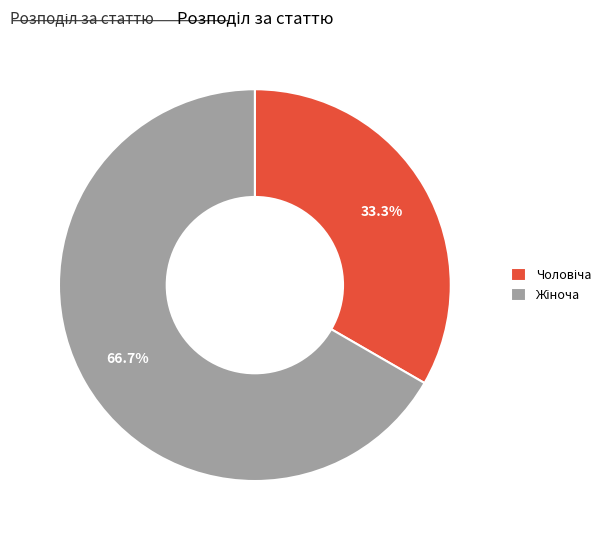

Does any single category account for the majority?

Yes